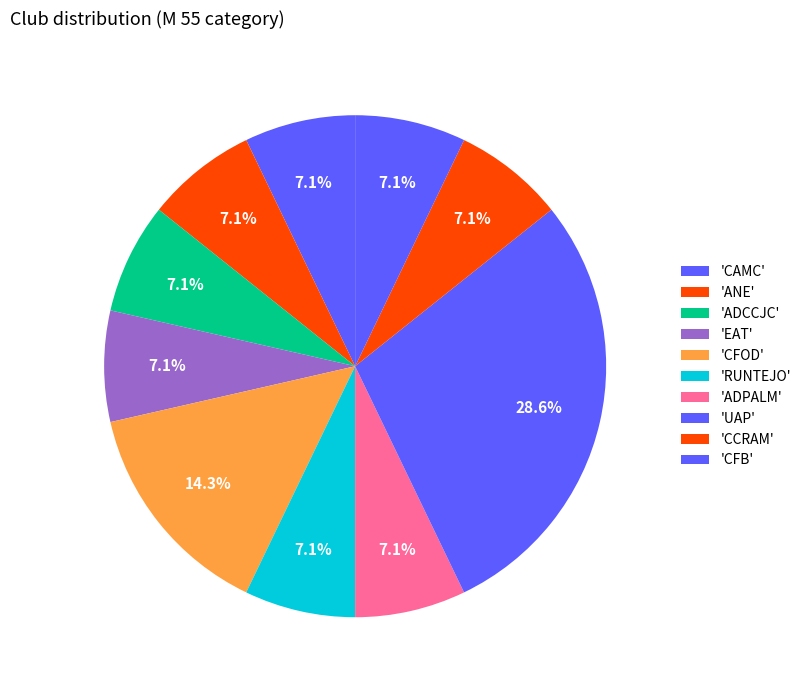

What is the smallest slice in the pie chart?

CAMC